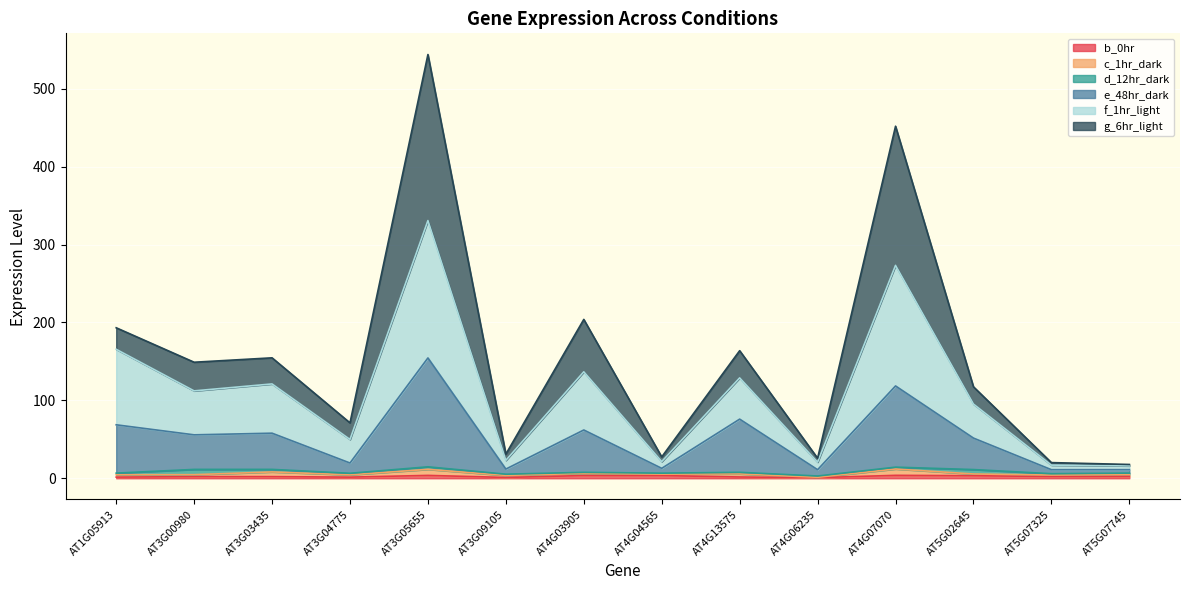

True or false: f_1hr_light and e_48hr_dark intersect in this chart.

False